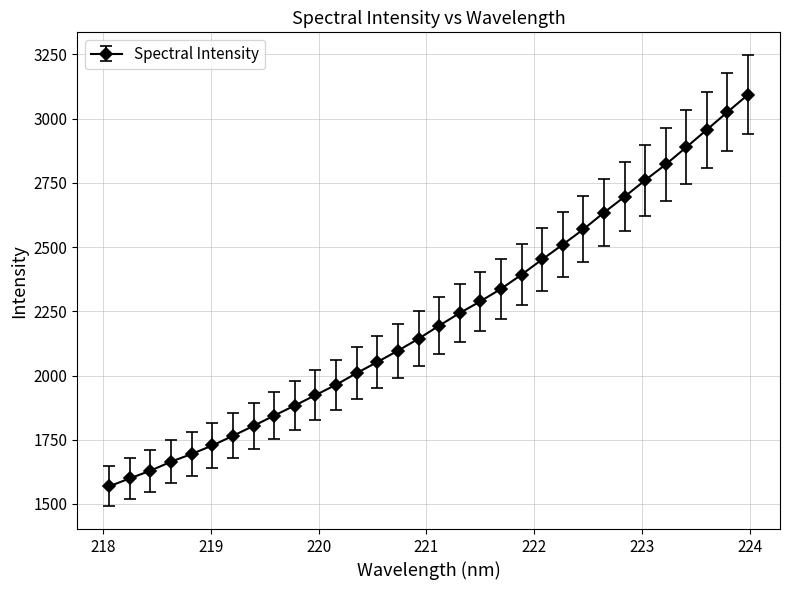

How many lines are shown in the chart?

1